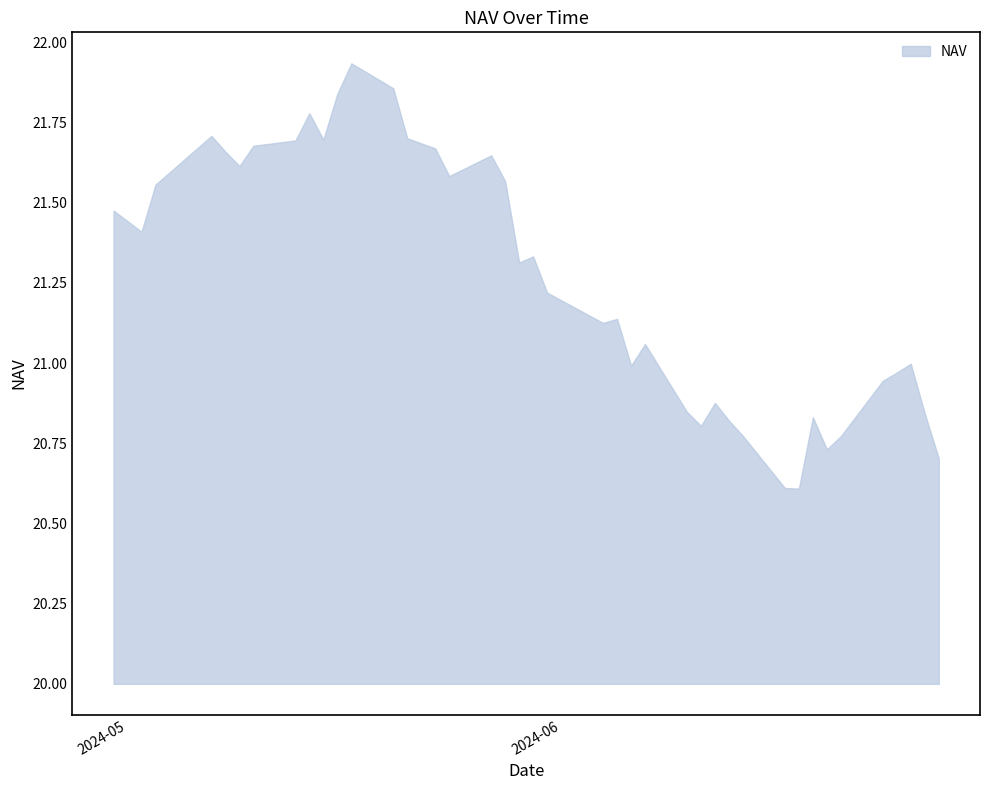

What is the minimum value shown in the chart?

20.6